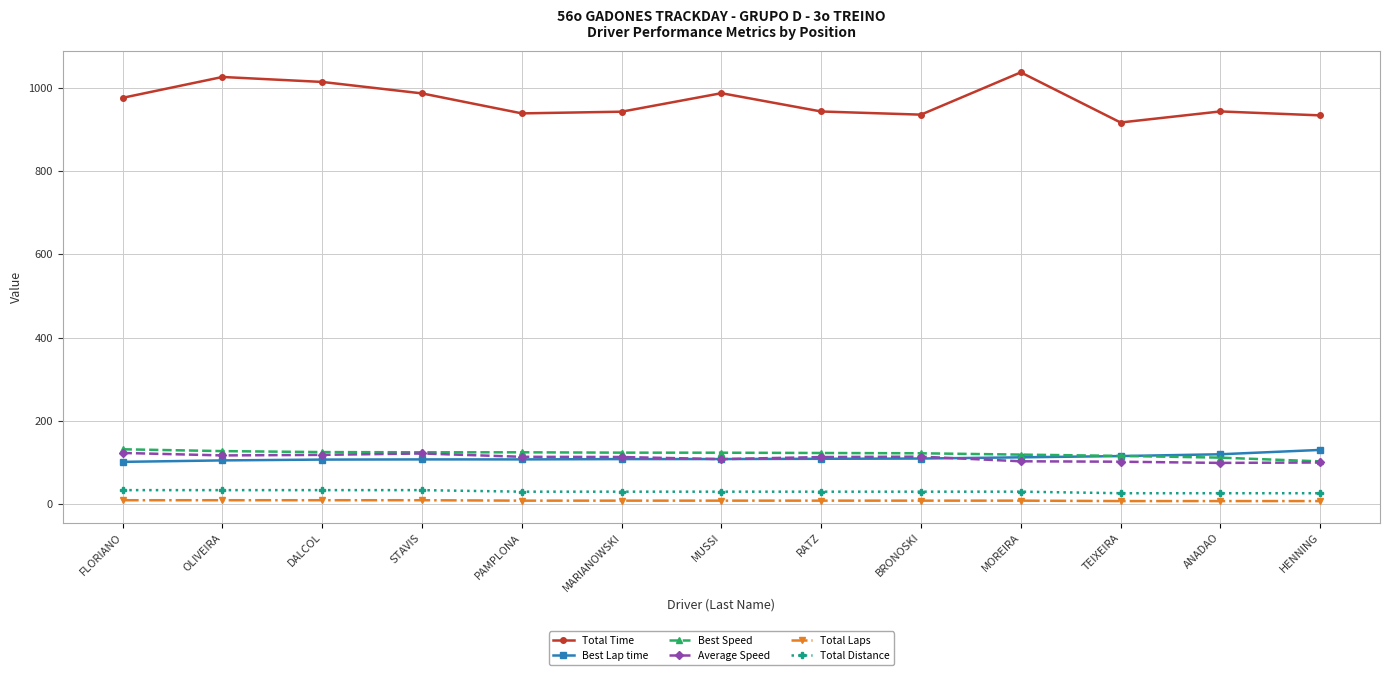

What is the difference between the highest and lowest values at MARIANOWSKI?

934.7